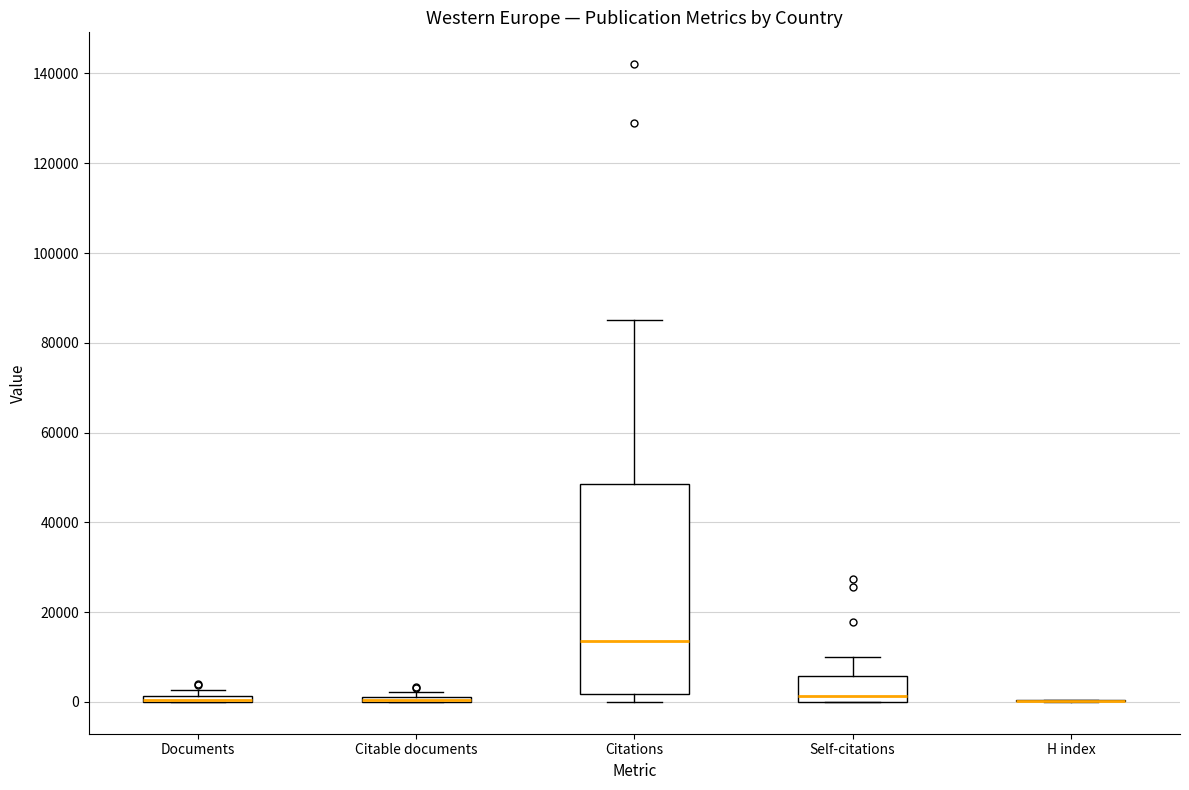

Where is the upper edge of the box for Citations on the y-axis? The values are not printed on the chart, so give them approximately, as read against the axis.

48000